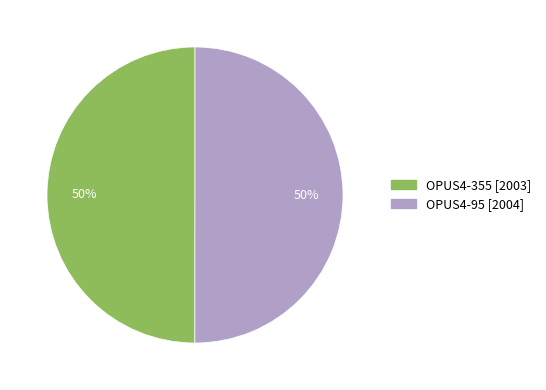

Count the number of slices in the pie.

2